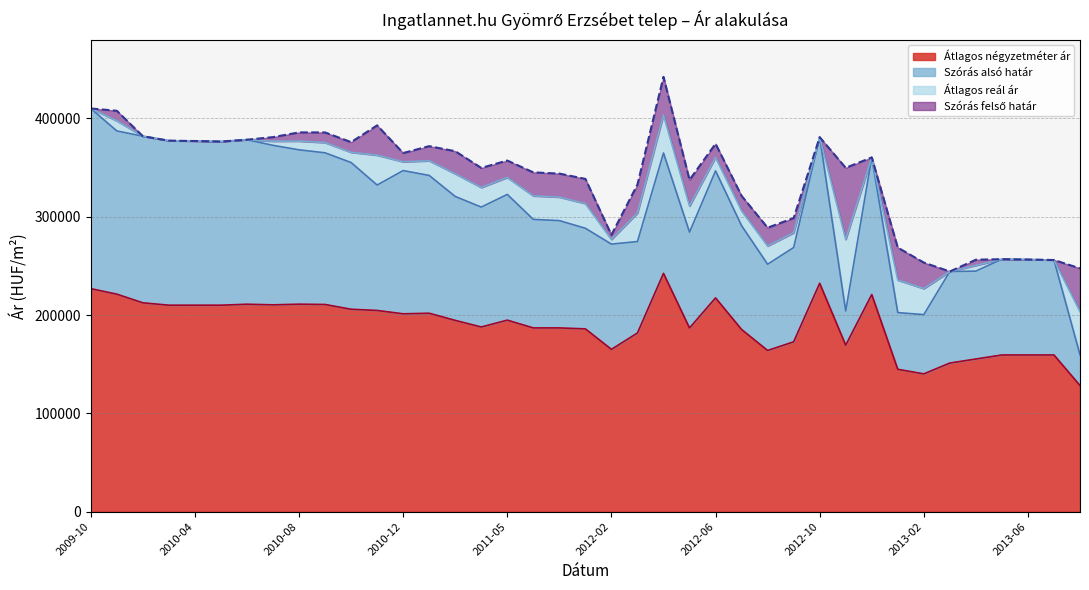

What are all the series names shown in the legend?

Szórás alsó határ, Szórás felső határ, Átlagos reál ár, Átlagos négyzetméter ár